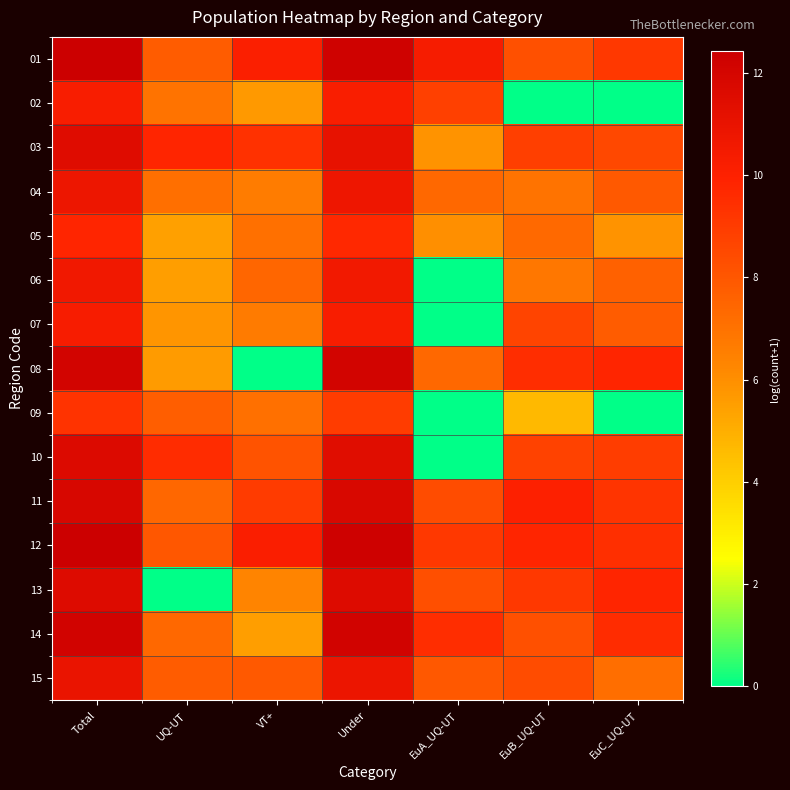

Reading left to right, what are all the values shown in this chart?

01: Total=12.4	UQ-UT=7.8	VT+=10.1	Under=12.3	EuA_UQ-UT=10.3	EuB_UQ-UT=8.2	EuC_UQ-UT=9.1
02: Total=10.3	UQ-UT=7.0	VT+=5.6	Under=10.2	EuA_UQ-UT=8.8	EuB_UQ-UT=0.0	EuC_UQ-UT=0.0
03: Total=11.5	UQ-UT=9.8	VT+=9.4	Under=11.1	EuA_UQ-UT=5.8	EuB_UQ-UT=8.9	EuC_UQ-UT=8.5
04: Total=10.8	UQ-UT=7.1	VT+=6.6	Under=10.8	EuA_UQ-UT=7.4	EuB_UQ-UT=7.0	EuC_UQ-UT=7.9
05: Total=9.8	UQ-UT=5.5	VT+=7.1	Under=9.7	EuA_UQ-UT=6.0	EuB_UQ-UT=7.3	EuC_UQ-UT=5.8
06: Total=10.6	UQ-UT=5.5	VT+=7.5	Under=10.6	EuA_UQ-UT=0.0	EuB_UQ-UT=6.8	EuC_UQ-UT=7.6
07: Total=10.3	UQ-UT=5.8	VT+=6.7	Under=10.3	EuA_UQ-UT=0.0	EuB_UQ-UT=8.7	EuC_UQ-UT=7.8
08: Total=12.1	UQ-UT=5.6	VT+=0.0	Under=12.1	EuA_UQ-UT=7.4	EuB_UQ-UT=9.5	EuC_UQ-UT=9.8
09: Total=9.3	UQ-UT=7.8	VT+=7.1	Under=8.9	EuA_UQ-UT=0.0	EuB_UQ-UT=4.7	EuC_UQ-UT=0.0
10: Total=11.6	UQ-UT=9.5	VT+=8.2	Under=11.4	EuA_UQ-UT=0.0	EuB_UQ-UT=8.8	EuC_UQ-UT=8.9
11: Total=11.9	UQ-UT=7.4	VT+=9.0	Under=11.8	EuA_UQ-UT=8.4	EuB_UQ-UT=10.0	EuC_UQ-UT=9.2
12: Total=12.4	UQ-UT=8.0	VT+=10.2	Under=12.3	EuA_UQ-UT=9.1	EuB_UQ-UT=9.8	EuC_UQ-UT=9.4
13: Total=11.6	UQ-UT=0.0	VT+=6.3	Under=11.6	EuA_UQ-UT=8.3	EuB_UQ-UT=9.1	EuC_UQ-UT=9.8
14: Total=12.2	UQ-UT=7.4	VT+=5.5	Under=12.2	EuA_UQ-UT=9.5	EuB_UQ-UT=8.2	EuC_UQ-UT=9.5
15: Total=11.0	UQ-UT=7.8	VT+=7.9	Under=10.9	EuA_UQ-UT=8.0	EuB_UQ-UT=8.4	EuC_UQ-UT=7.2